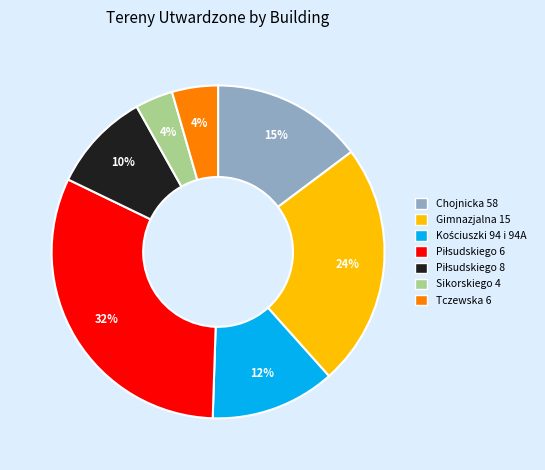

Count the number of slices in the pie.

7